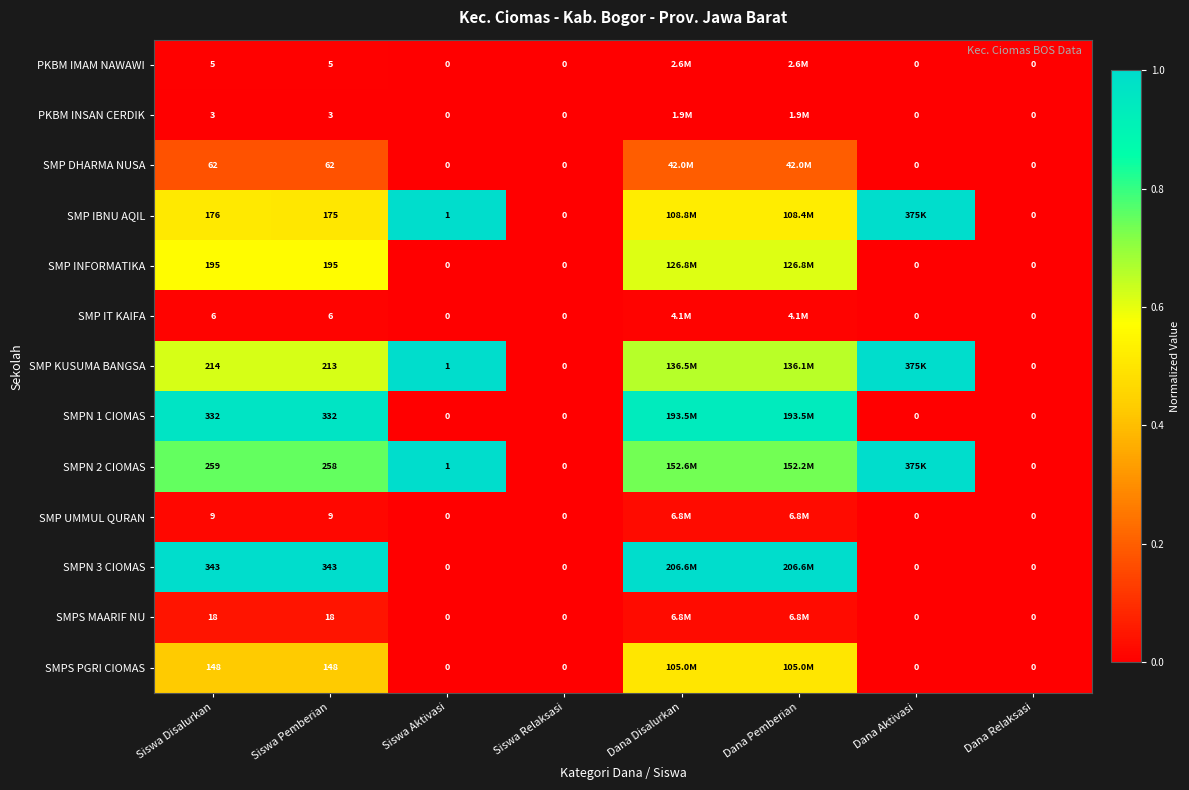

Which has a higher value, Siswa Disalurkan or Dana Relaksasi?

Siswa Disalurkan